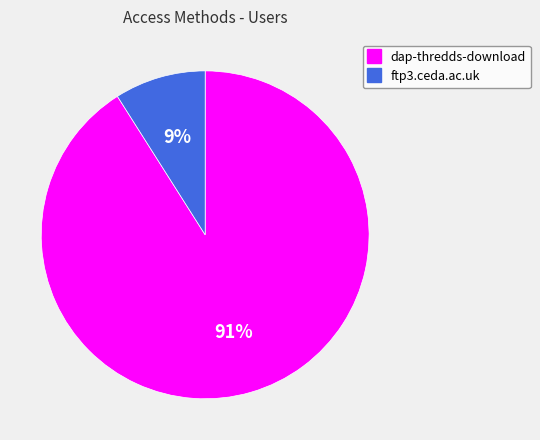

To the nearest percent, what percentage of the pie is ftp3.ceda.ac.uk?

9%